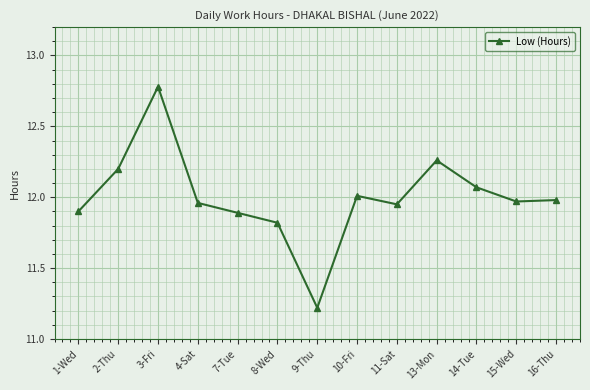

At which category does the data reach its first local peak?

3-Fri